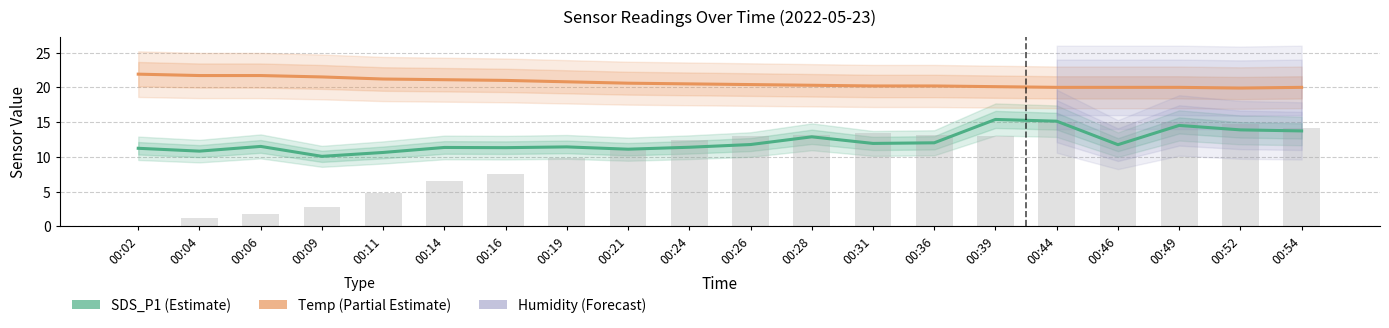

List the series in order of their overall mean, lowest first.

Humidity (scaled), SDS_P1, Temp